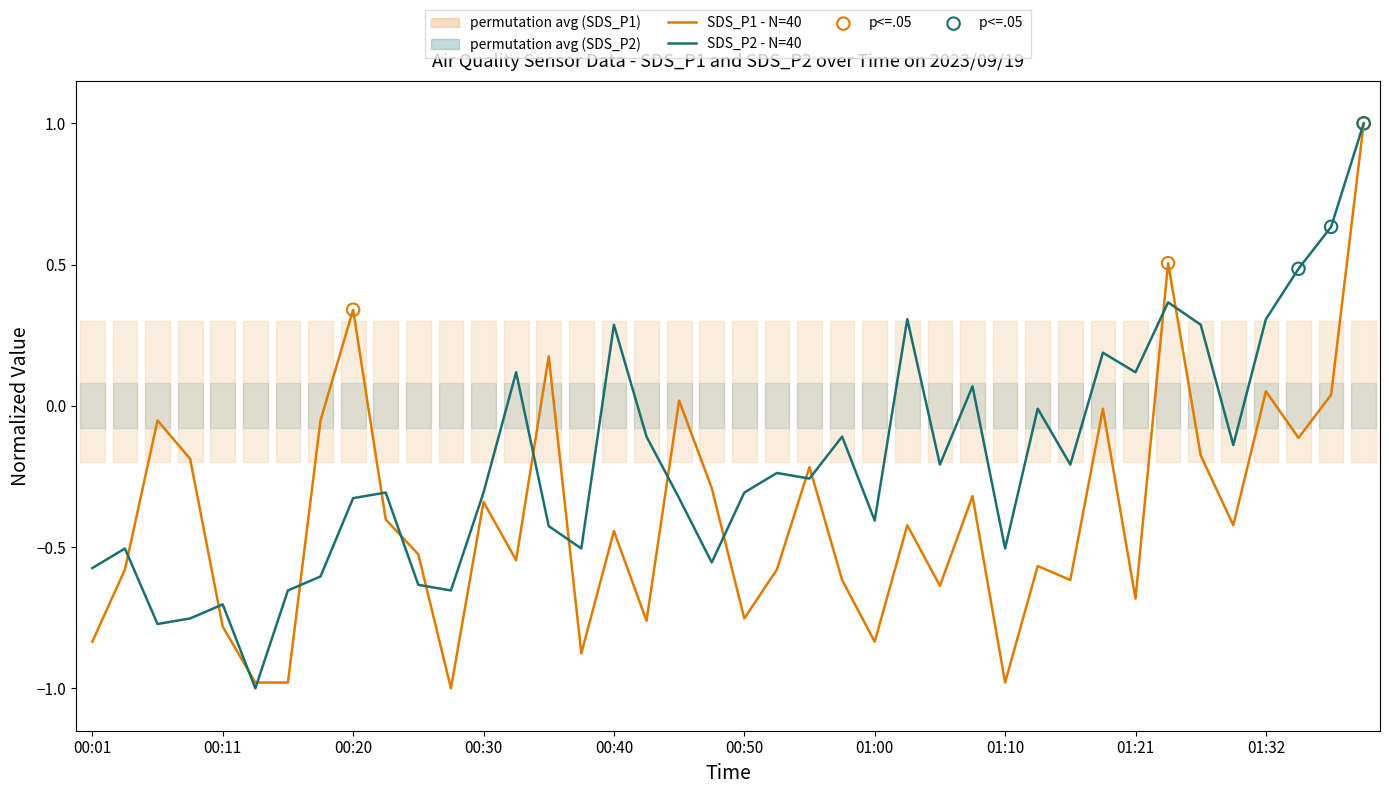

Which series has the widest spread of Y values?

SDS_P1 - N=40